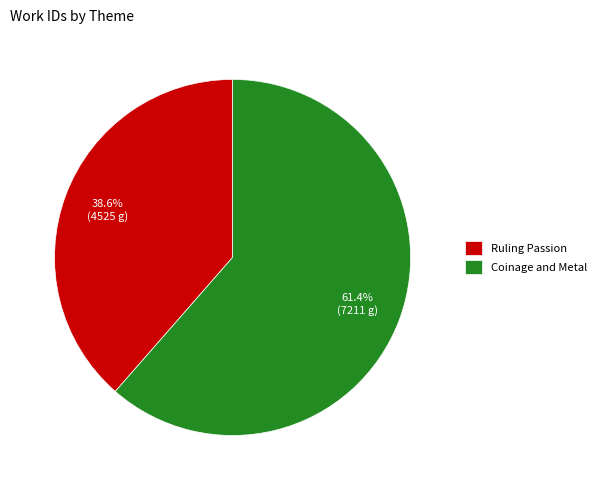

What percentage is the Coinage and Metal slice, to the nearest percent?

61%